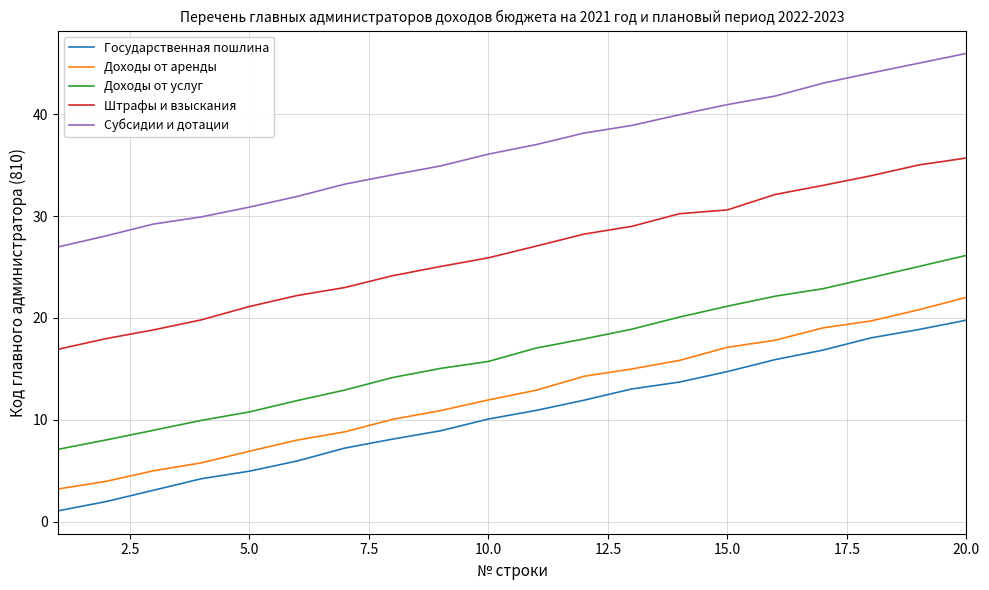

What is the lowest value of the Доходы от аренды series?

3.2